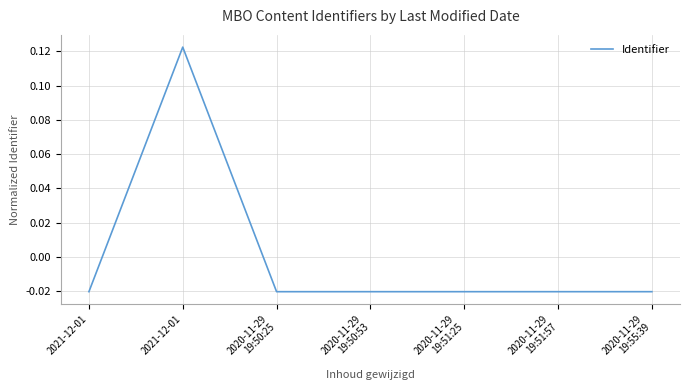

The chart shows a value of -0.0 at 2020-11-29
19:55:39. True or false?

True